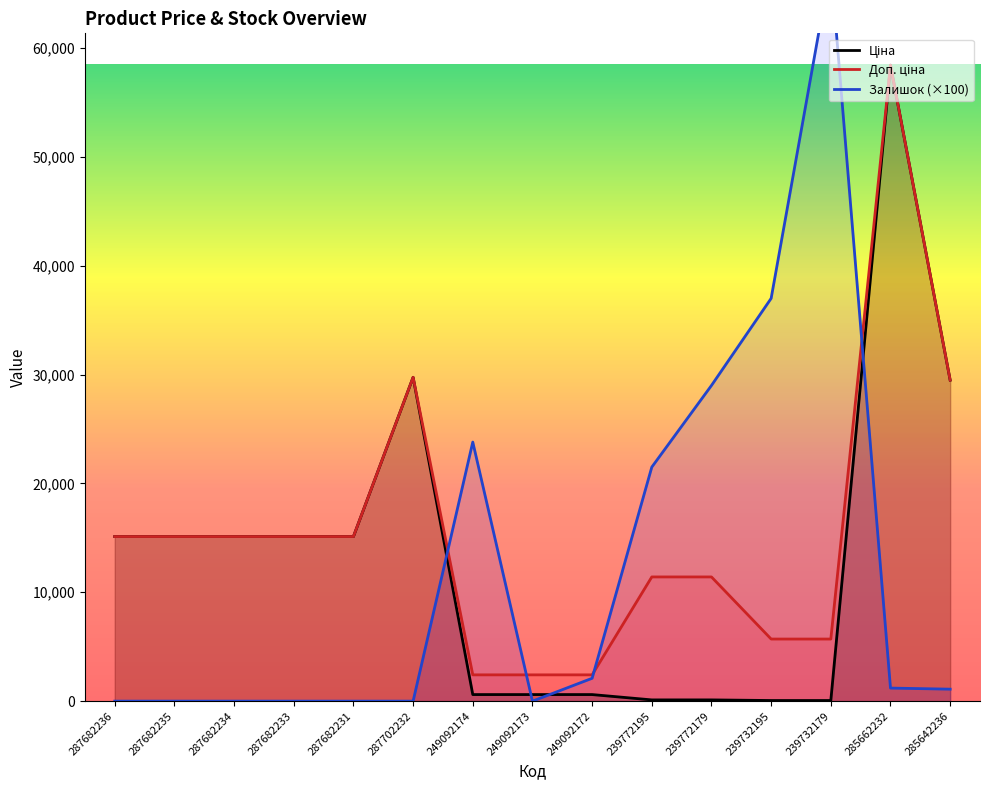

List the series in order of their peak value, highest first.

Залишок (×100), Ціна, Доп. ціна